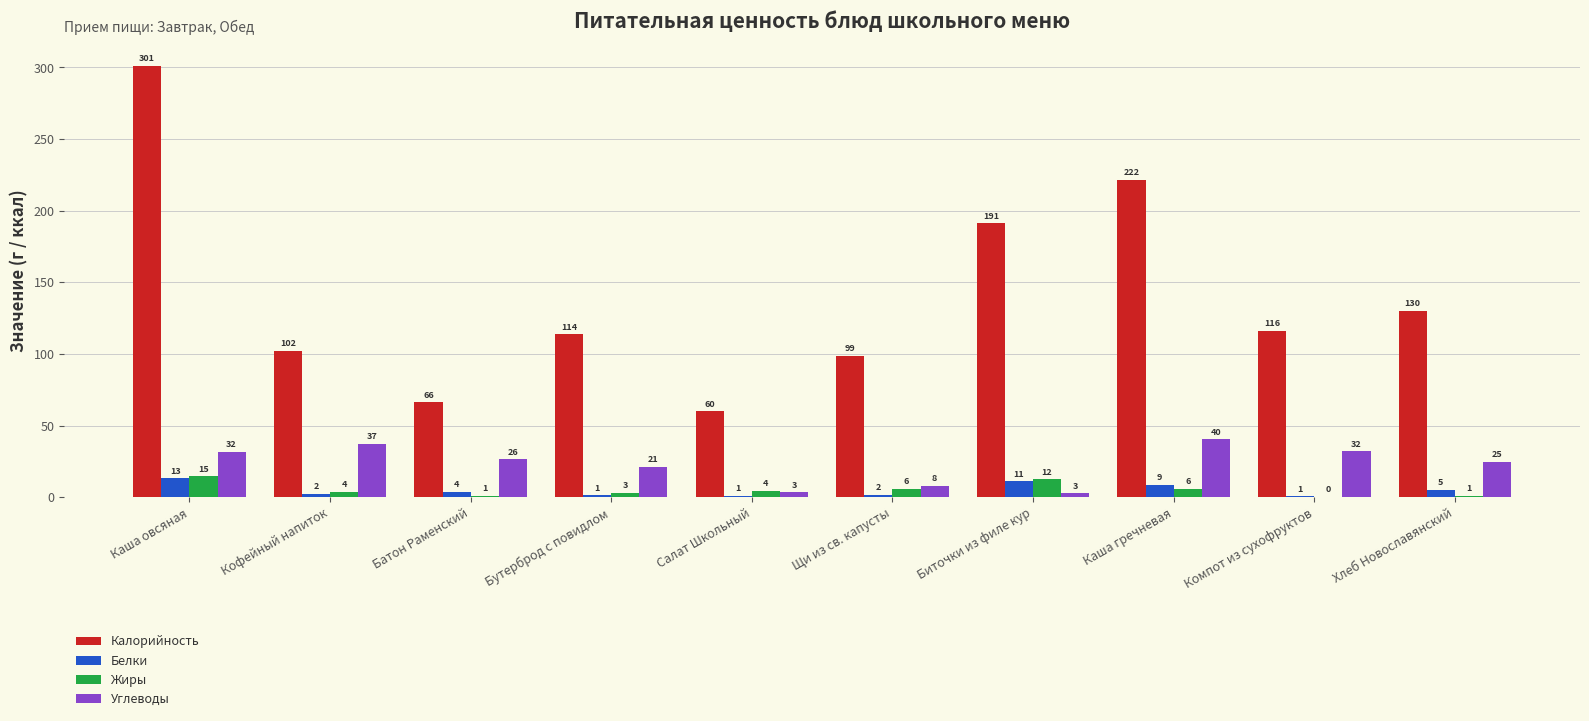

At which category is the sum across all series the highest?

Каша овсяная